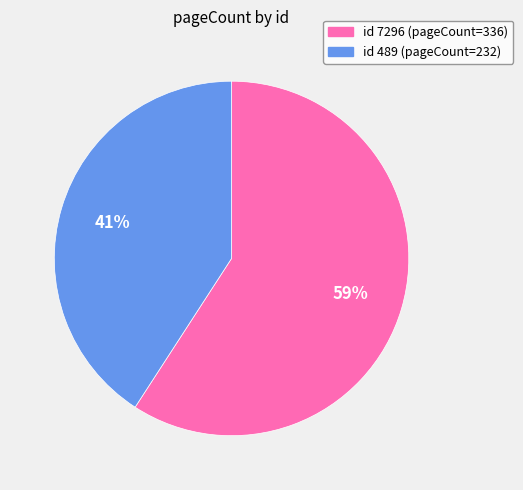

To the nearest percent, what is the difference between the largest and smallest slice percentages?

18%